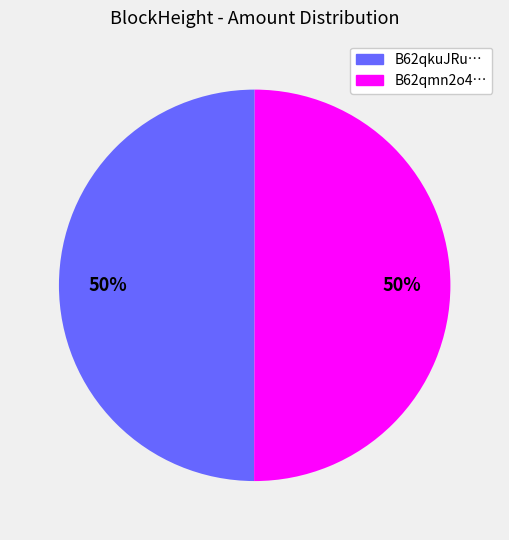

To the nearest percent, what is the average slice percentage?

50%